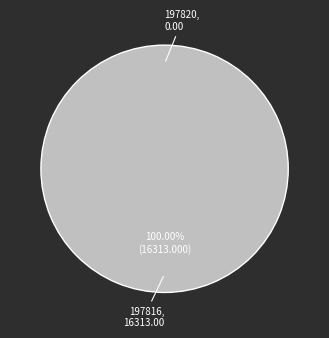

To the nearest percent, what is the average slice percentage?

50%